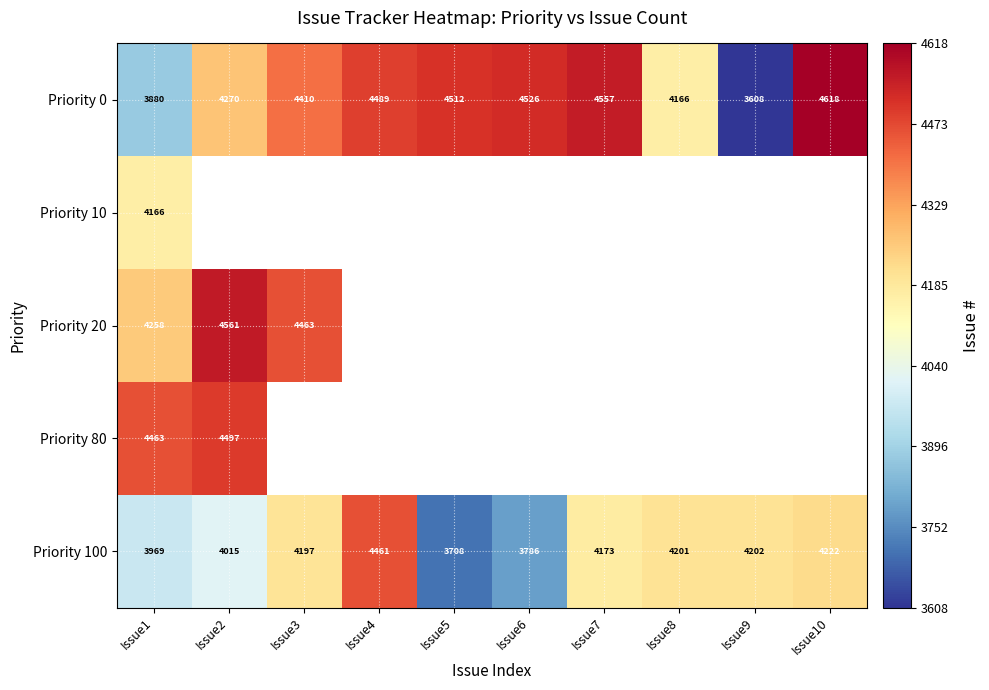

What is the spread (max minus min) of values at Issue9?

594.0